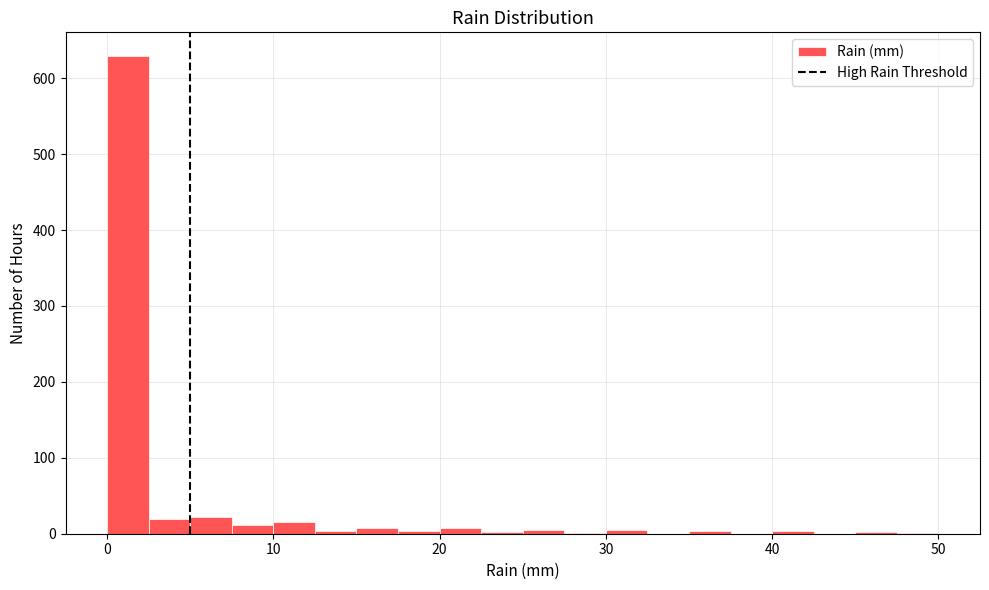

Around what value on the x-axis is the tallest bar? Give the approximate position of its centre, as read against the axis.

1